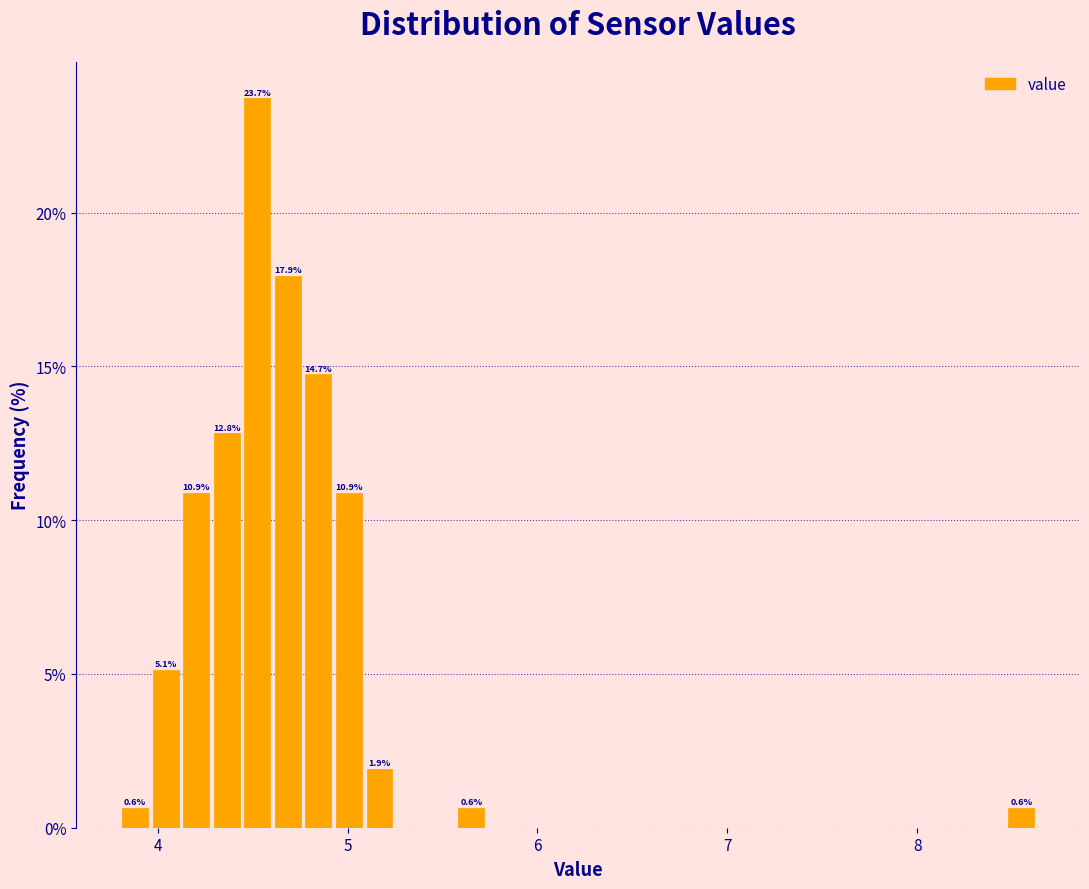

Around what value on the x-axis is the tallest bar? Give the approximate position of its centre, as read against the axis.

4.5